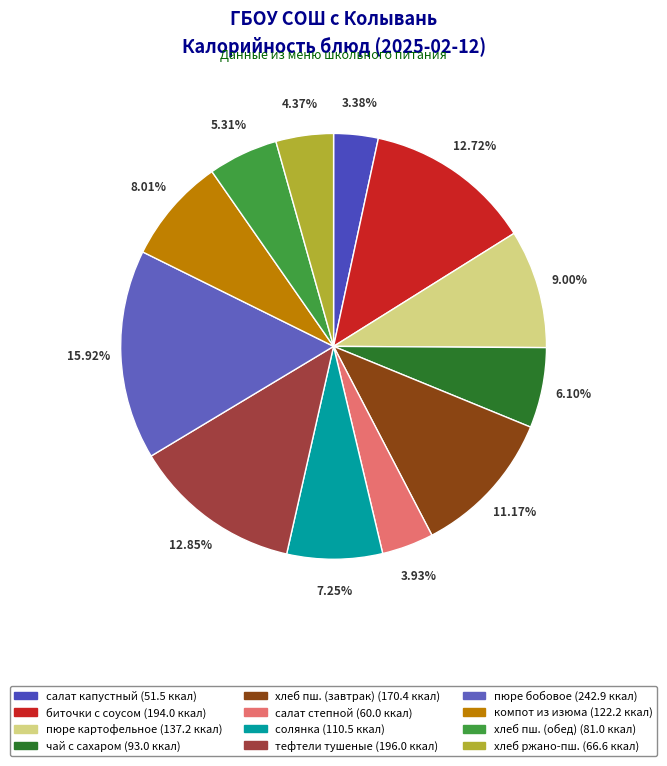

Does any single category account for the majority?

No